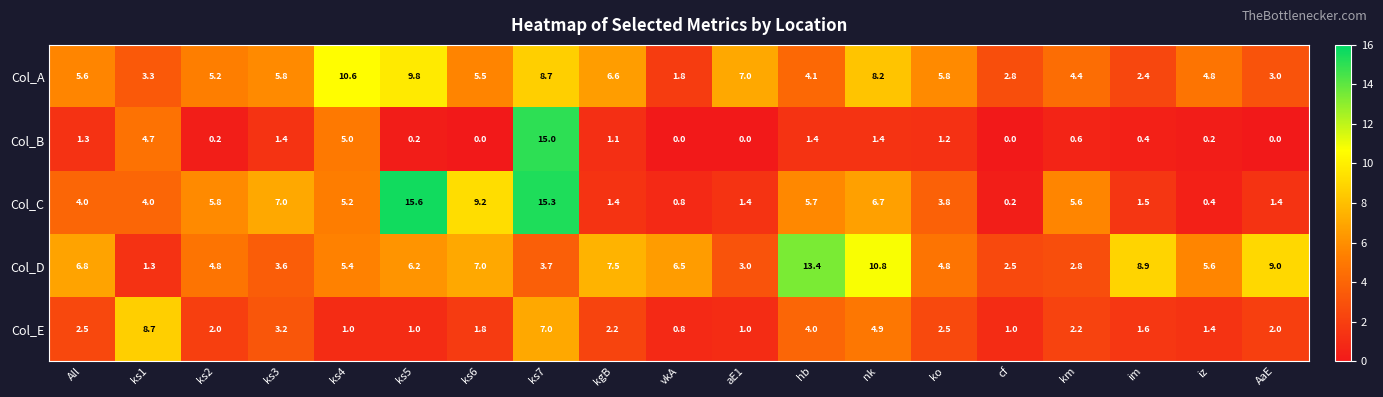

The Col_C series shows 1.4 at kgB. True or false?

True